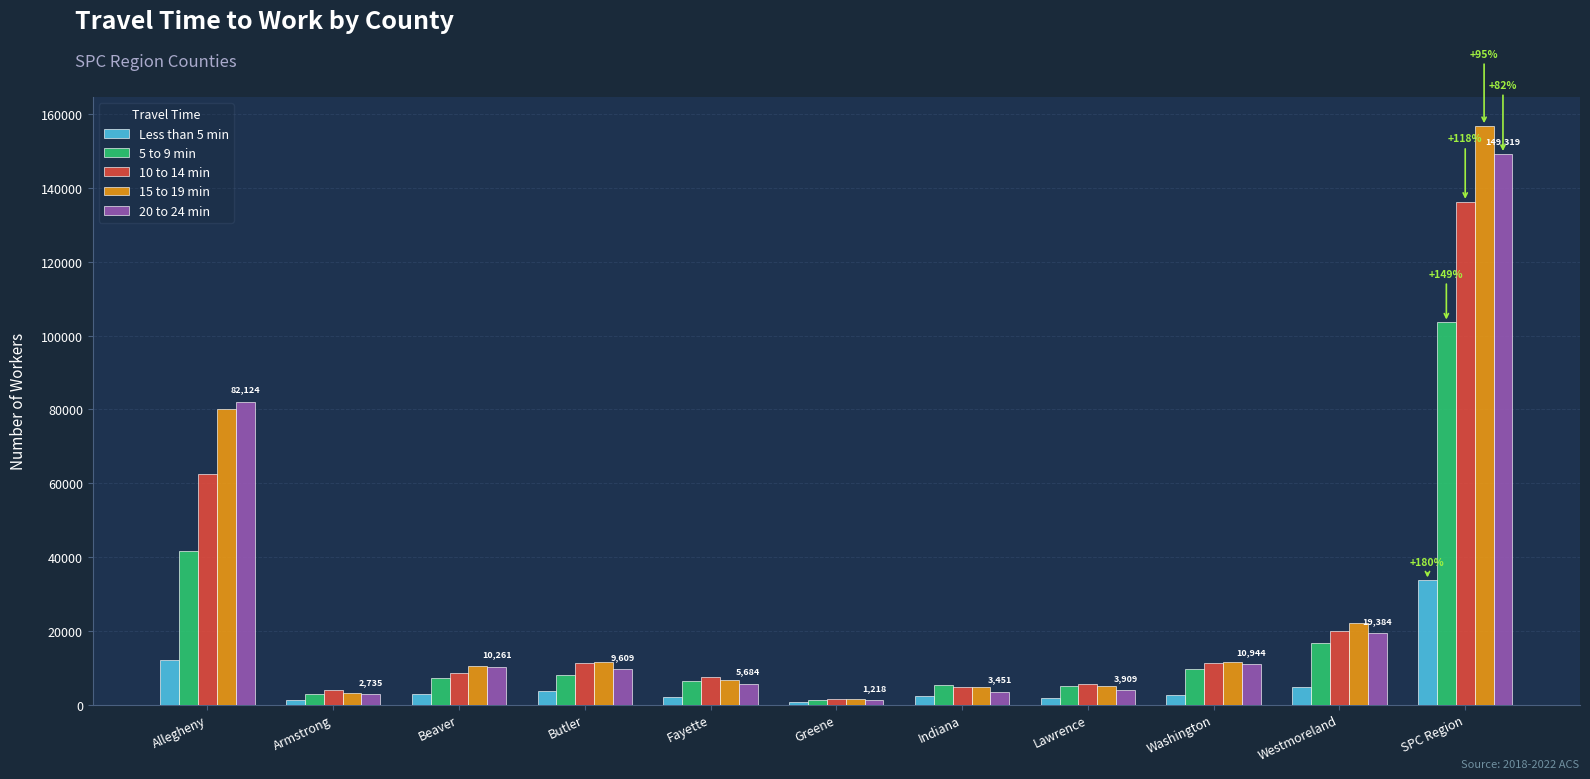

The 10 to 14 min series shows 11143 at Butler. True or false?

True